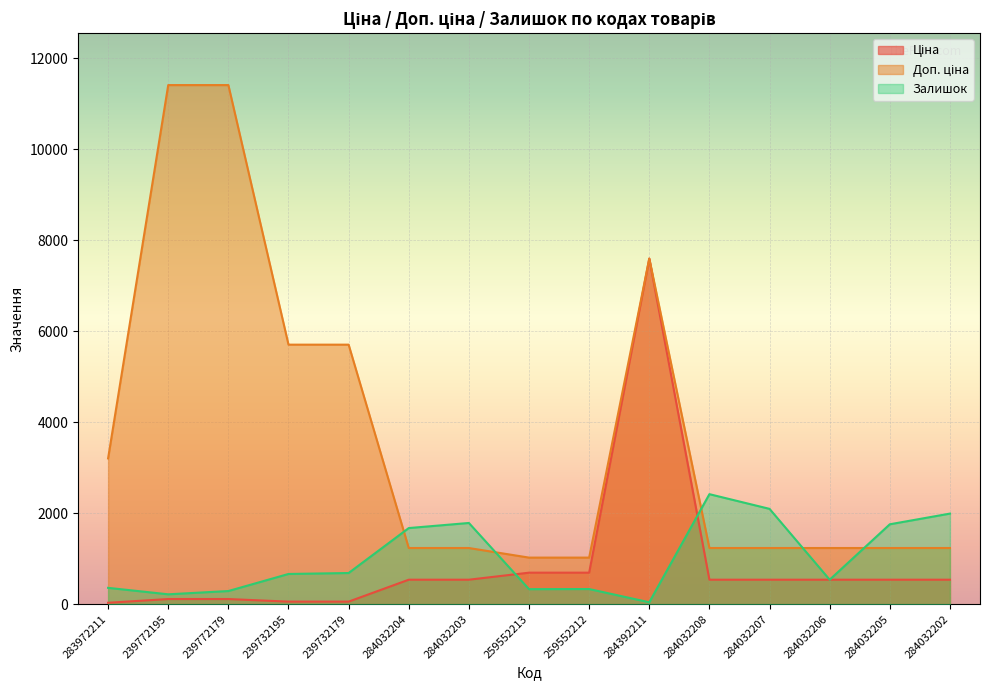

The value of Залишок at 284032203 is 3190.9. True or false?

False